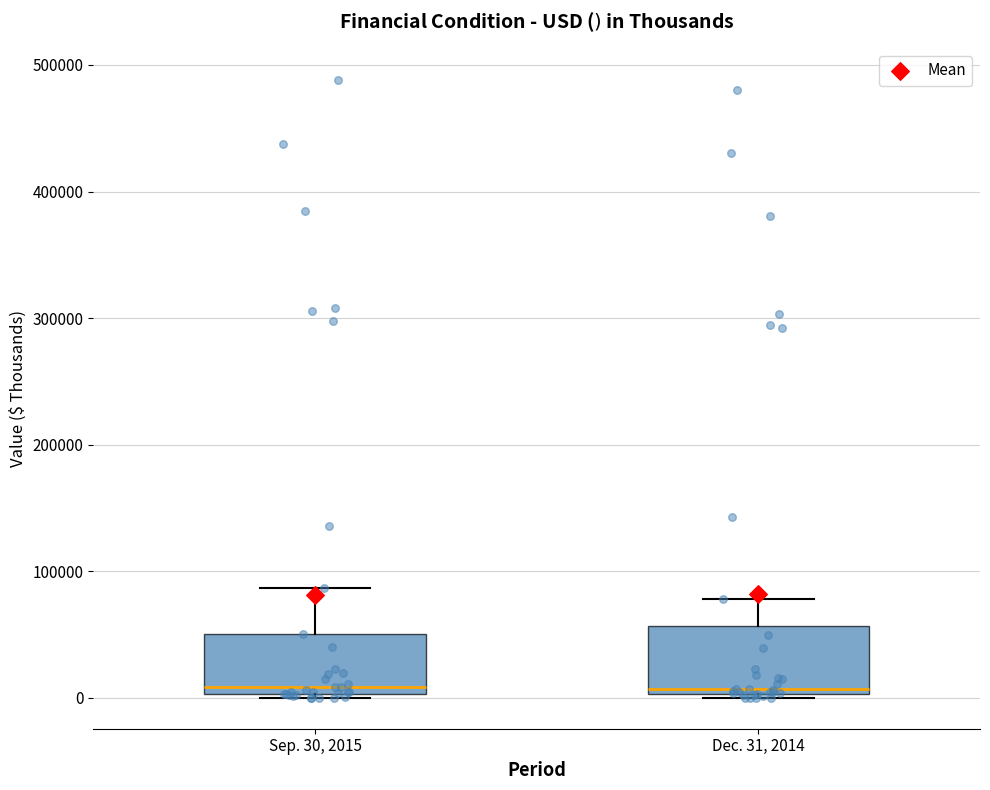

Reading left to right, read every box against the y-axis: the position of its median line, the range the box covers, and the ends of its whiskers. The values are not printed on the chart, so give them approximately, as read against the axis.

Sep. 30, 2015: median 10000, box 0 to 50000, whiskers 0 to 90000
Dec. 31, 2014: median 10000, box 0 to 60000, whiskers 0 (just below the box's lower edge) to 80000